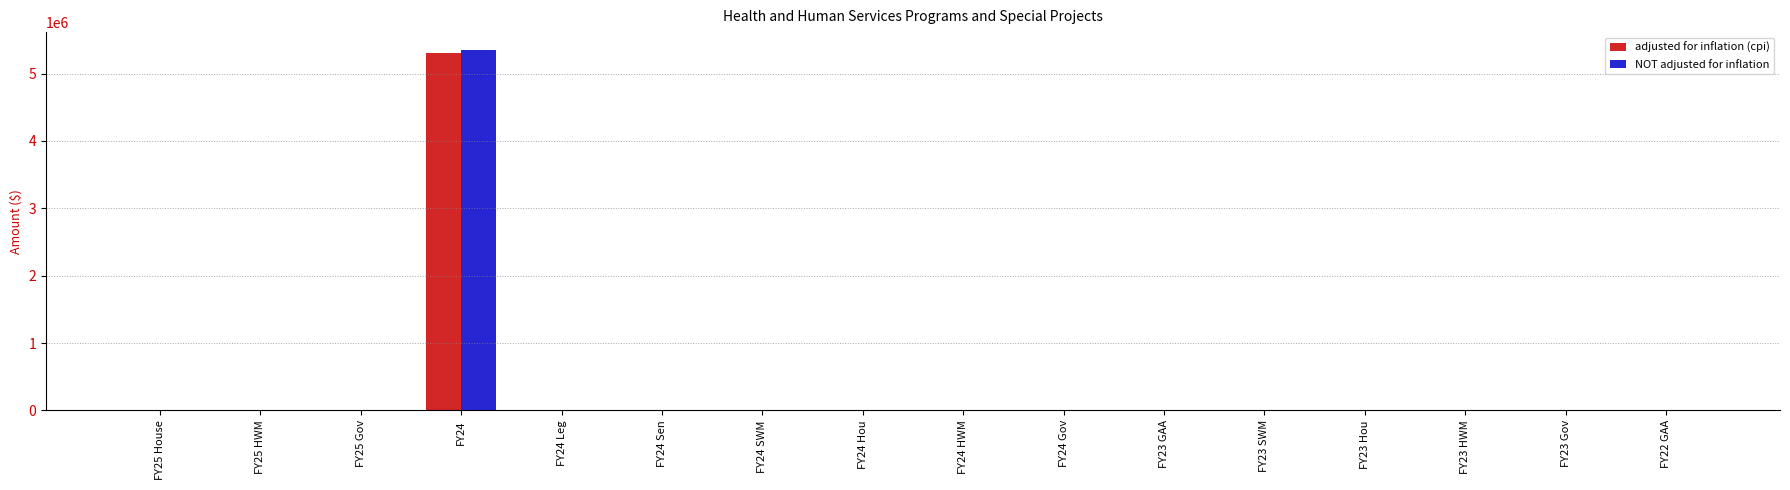

How many data points does each series have?

16